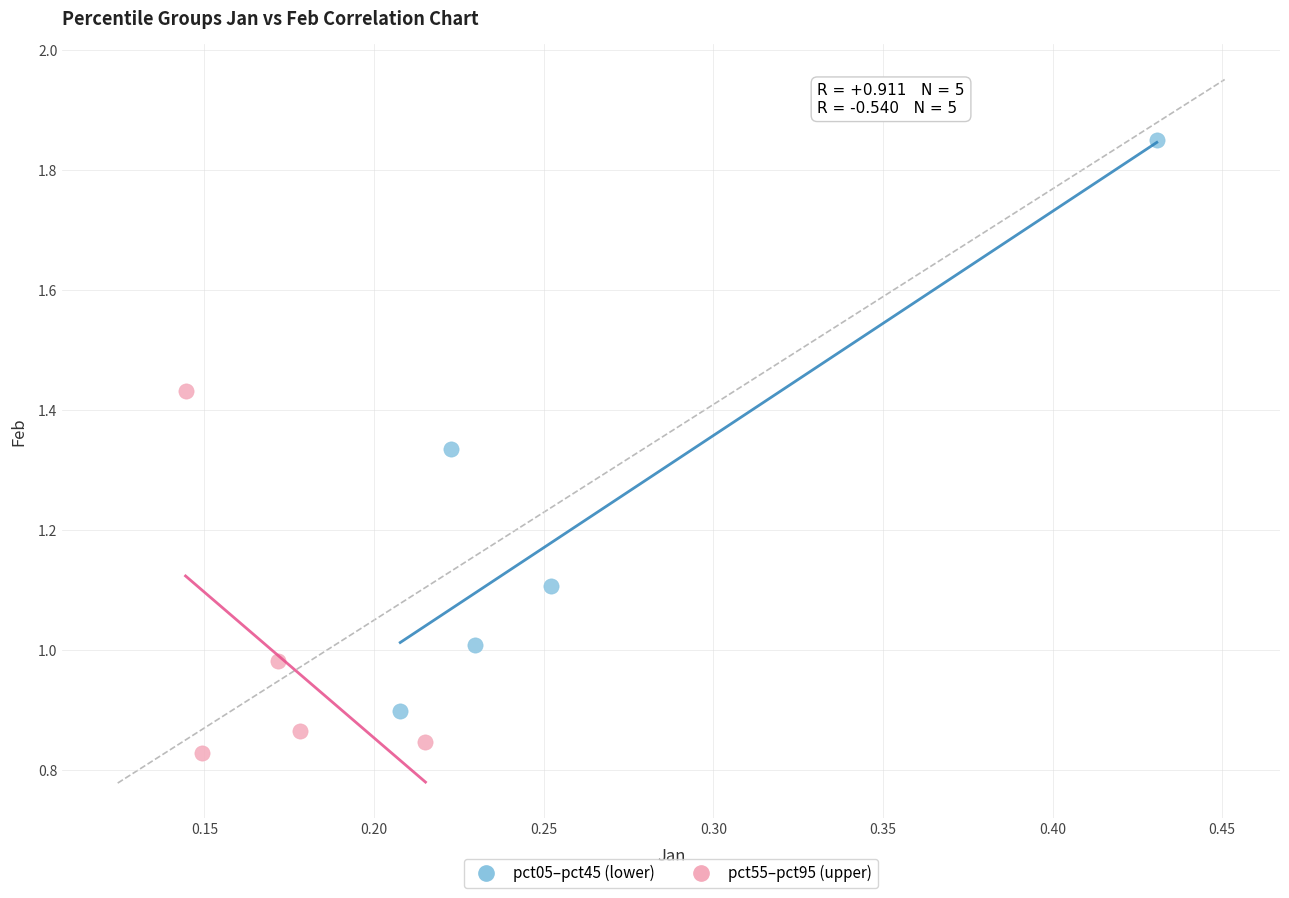

Which series reaches the maximum Y coordinate?

pct05–pct45 (lower)